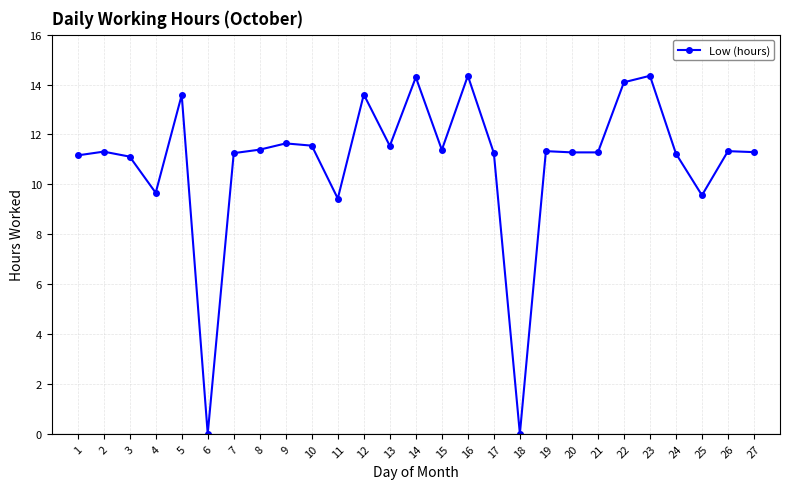

True or false: there are more than 1 points higher than both neighbors.

True